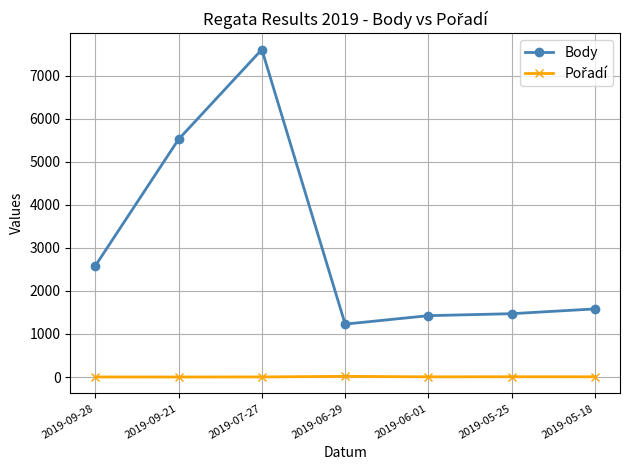

Is it true that Body equals 11327 at 2019-07-27?

False